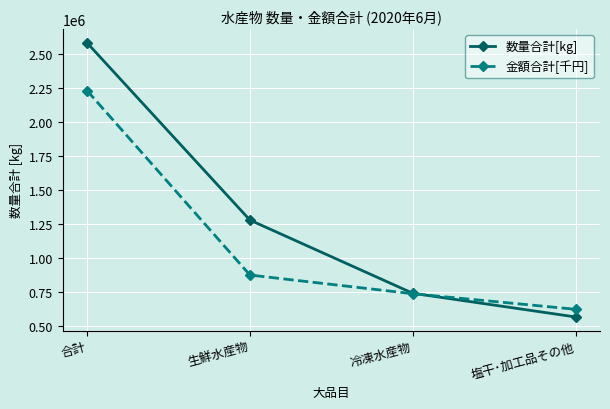

What position from the left is 塩干･加工品その他?

4